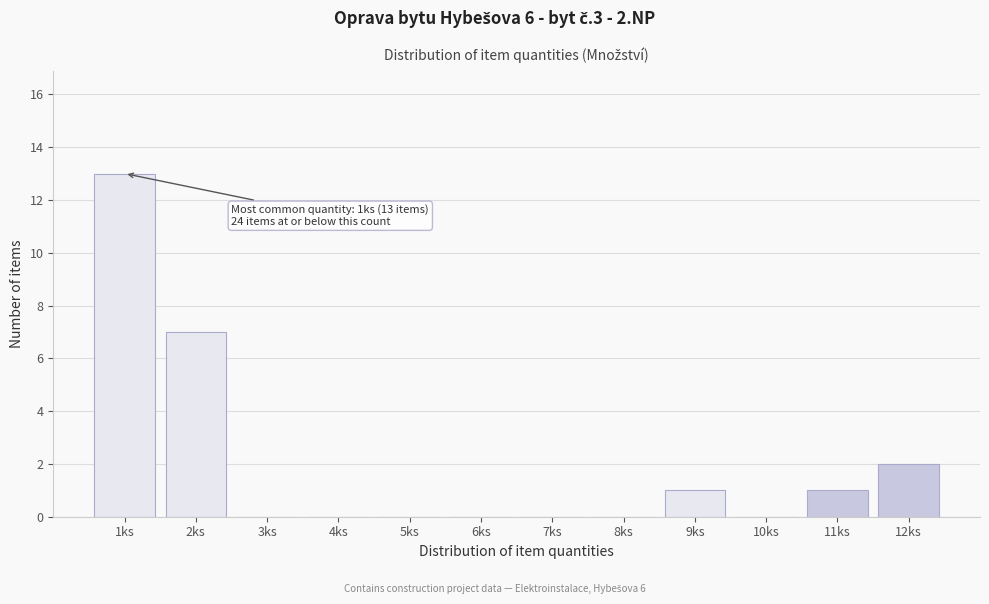

Reading left to right, what are all the values shown in this chart?

1ks=13	2ks=7	3ks=0	4ks=0	5ks=0	6ks=0	7ks=0	8ks=0	9ks=1	10ks=0	11ks=1	12ks=2